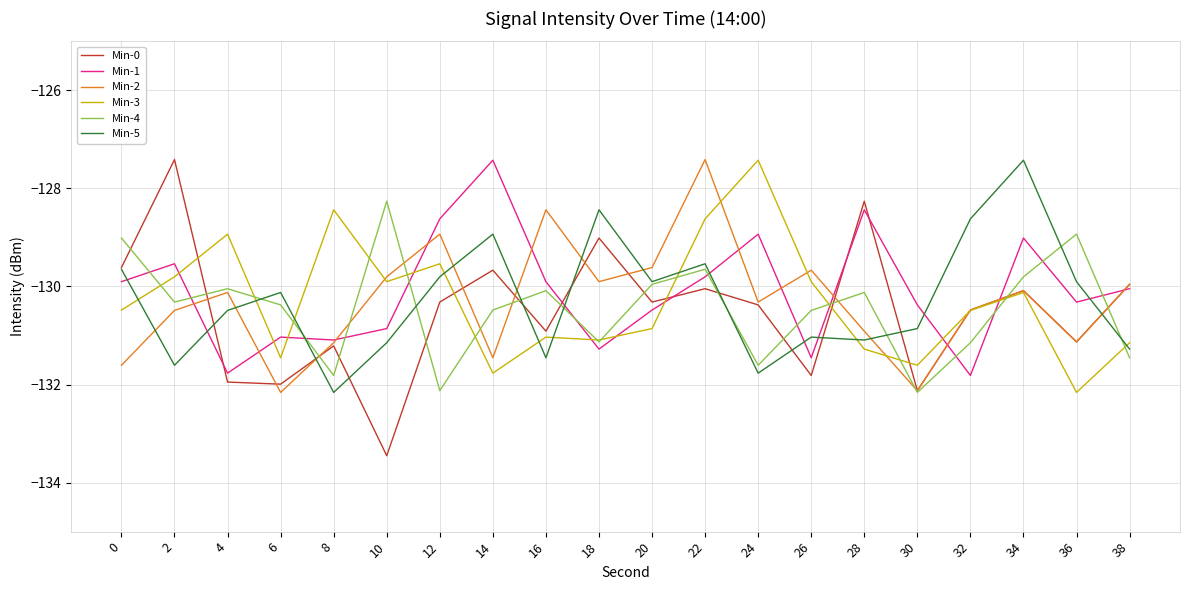

At which category does Min-4 reach its first local peak?

4